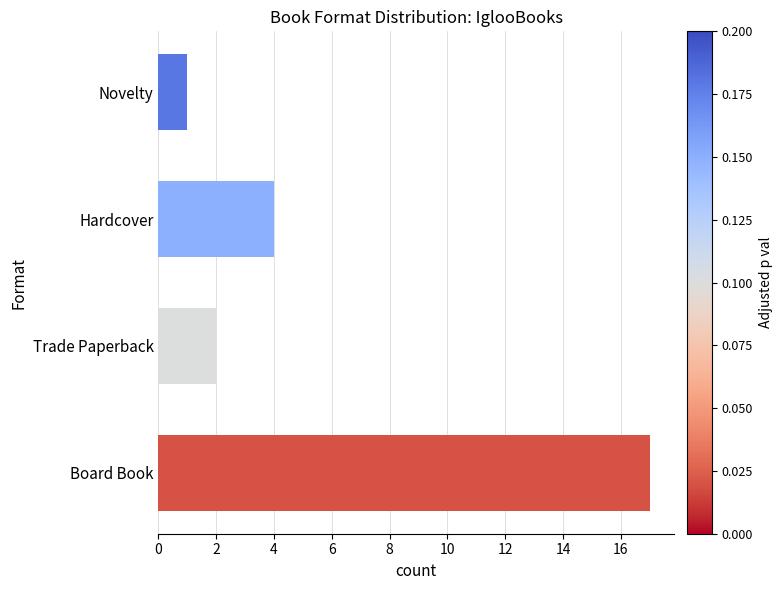

What is the change in value from Board Book to Novelty?

-16